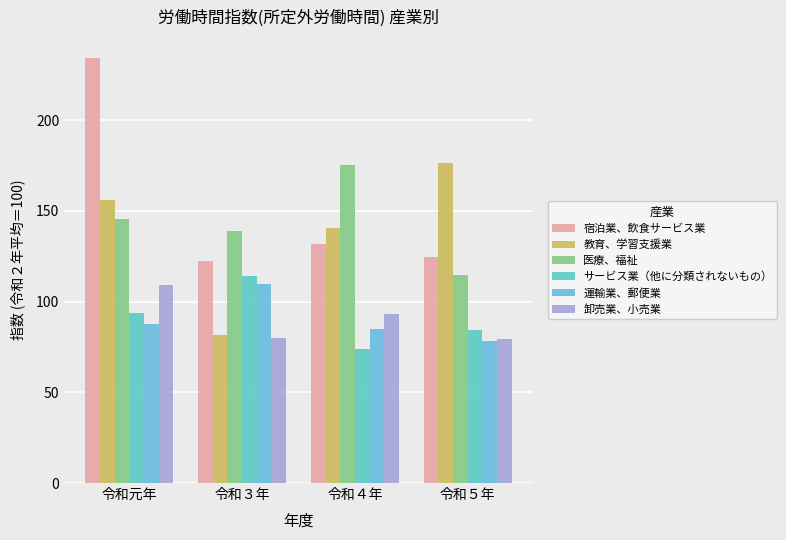

The value of 医療、福祉 at 令和３年 is 138.6. True or false?

True